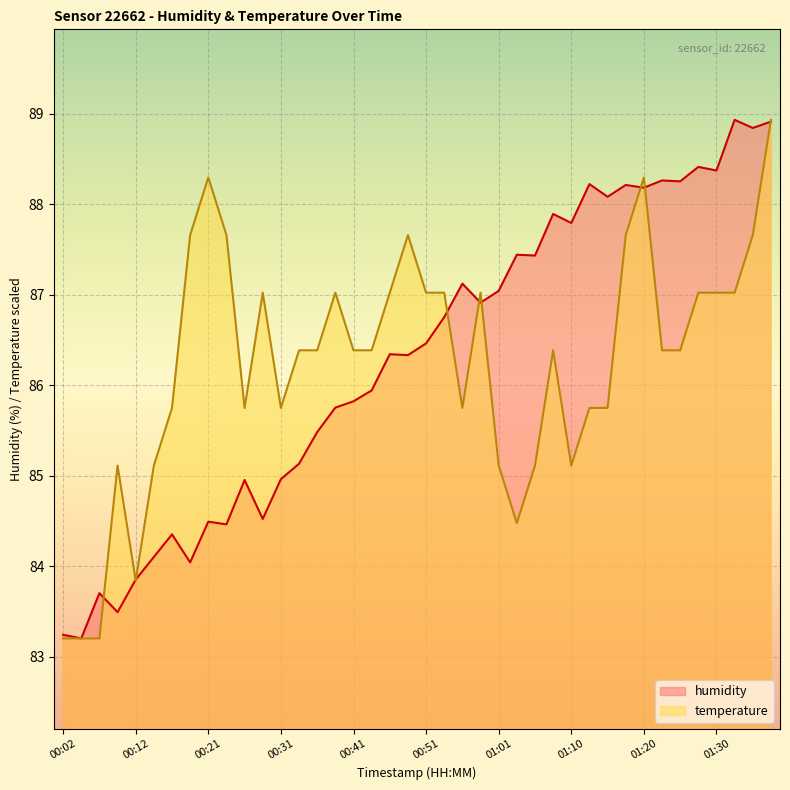

Which has a higher value, 00:07 or 00:56?

00:56